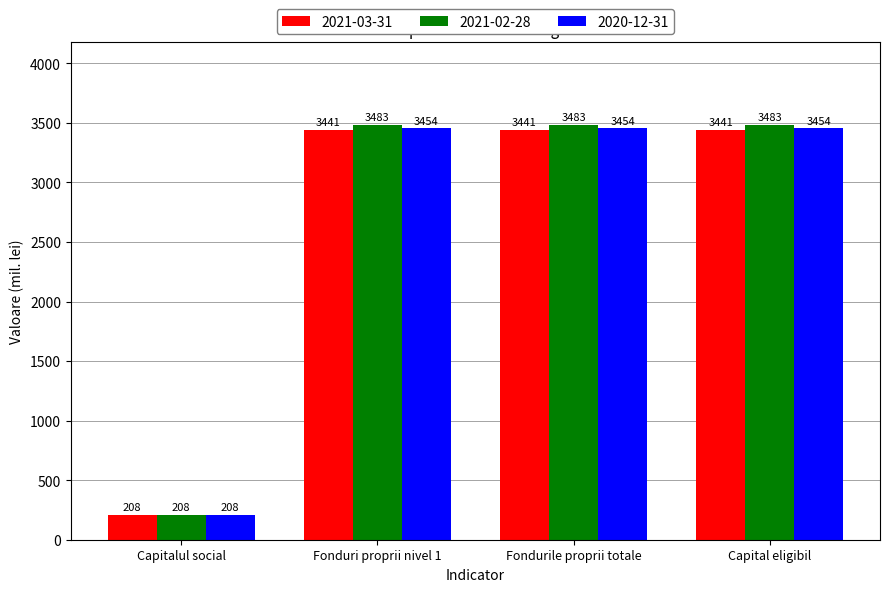

True or false: 2020-12-31 has a value of 4914.5 at Capital eligibil.

False